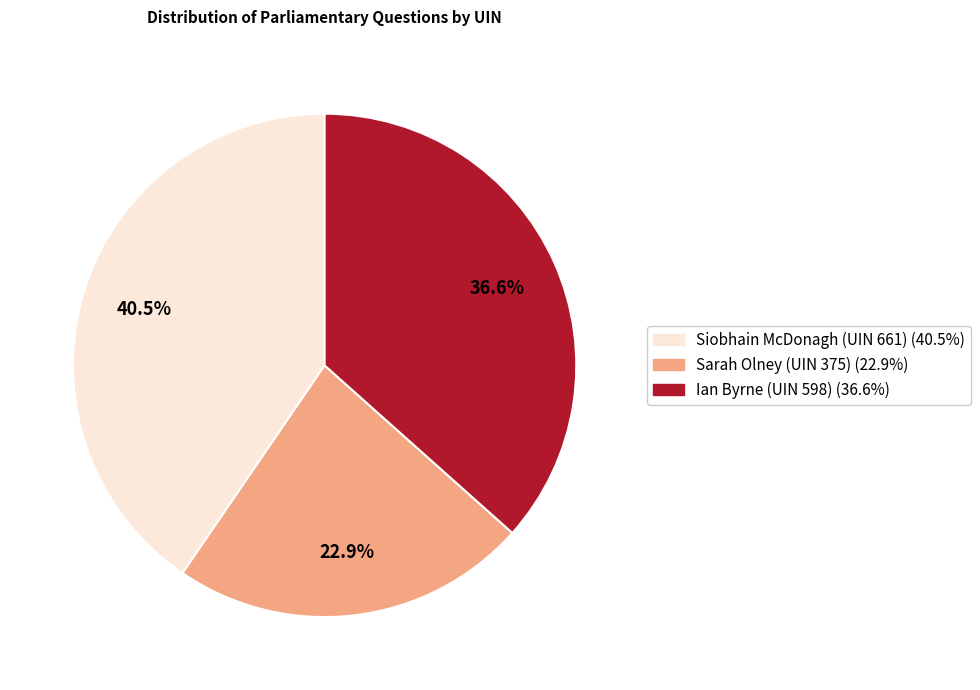

Which slice is the largest?

Siobhain McDonagh (UIN 661)